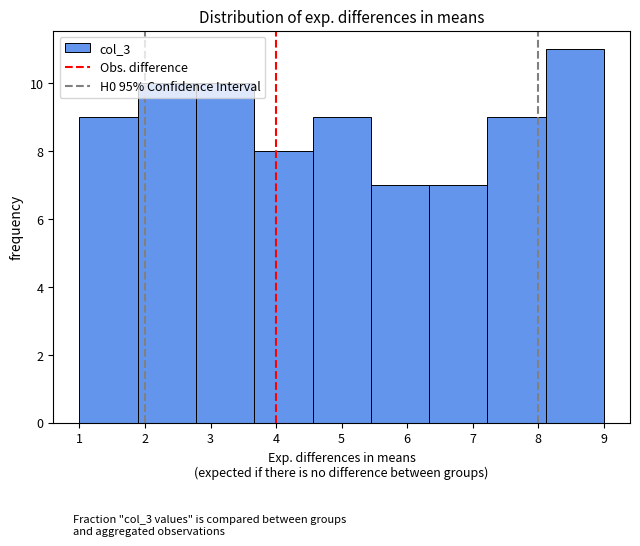

Reading left to right, list every bar in this chart as the range it spans on the x-axis followed by its height. Neither the bar edges nor the heights are printed on the chart, so give them approximately, as read against the axes.

1.0 to 1.9: 9
1.9 to 2.8: 10
2.8 to 3.7: 10
3.7 to 4.6: 8
4.6 to 5.4: 9
5.4 to 6.3: 7
6.3 to 7.2: 7
7.2 to 8.1: 9
8.1 to 9.0: 11